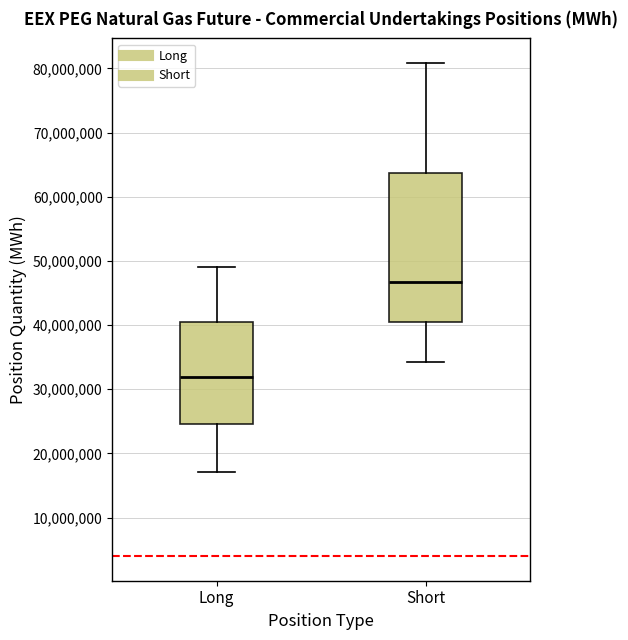

Where does the median line of the box for Short sit on the y-axis? The values are not printed on the chart, so give them approximately, as read against the axis.

47000000